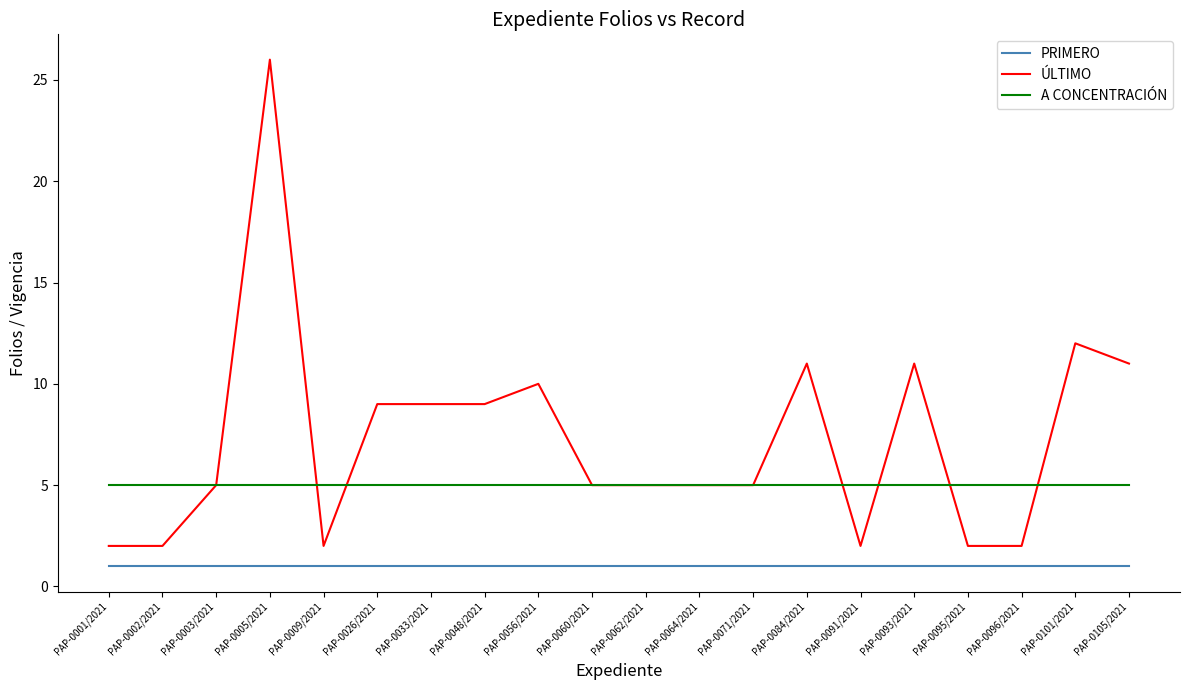

What is the total value across all series at PAP-0005/2021?

32